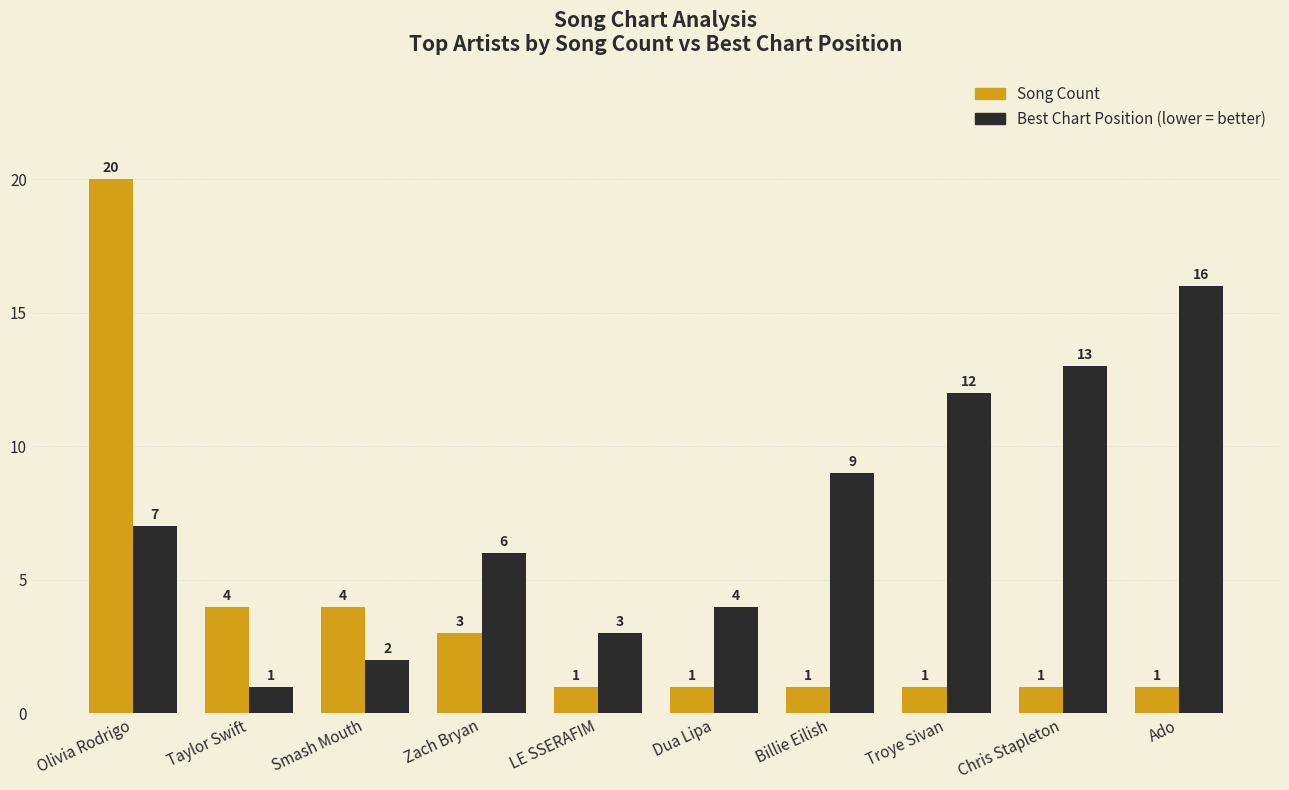

What is the difference between the highest and lowest values at Billie Eilish?

8